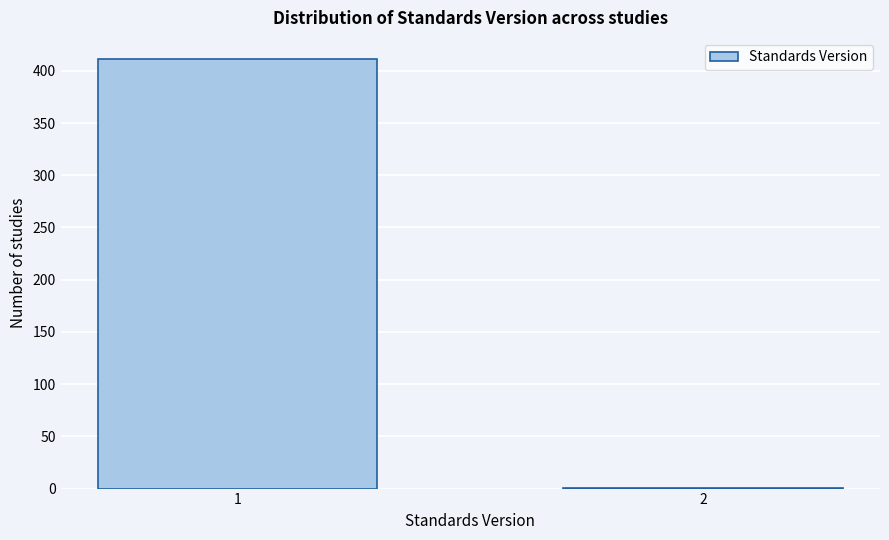

What is the sum of all values?

412